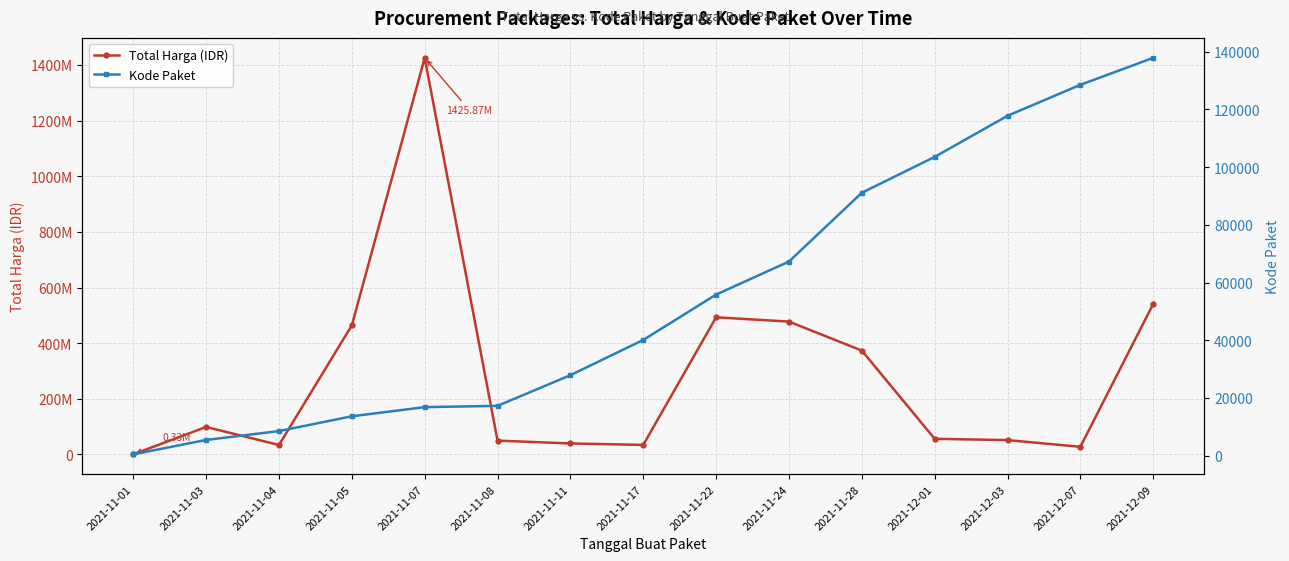

Between 2021-11-28 and 2021-11-22, which is larger?

2021-11-22